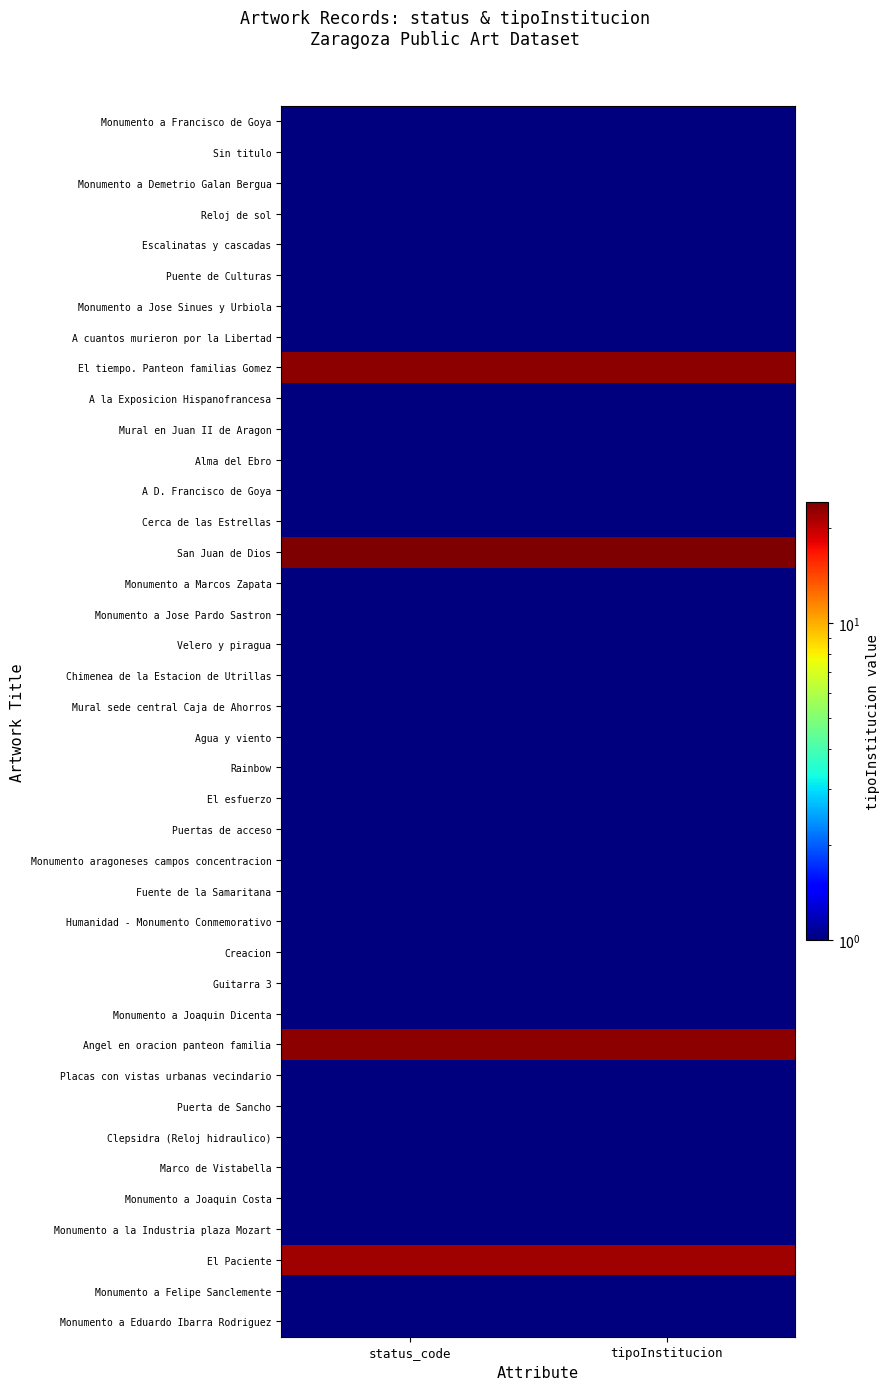

Rank the series by their maximum value, from highest to lowest.

San Juan de Dios, El tiempo. Panteon familias Gomez, Angel en oracion panteon familia, El Paciente, Monumento a Francisco de Goya, Sin titulo, Monumento a Demetrio Galan Bergua, Reloj de sol, Escalinatas y cascadas, Puente de Culturas, Monumento a Jose Sinues y Urbiola, A cuantos murieron por la Libertad, A la Exposicion Hispanofrancesa, Mural en Juan II de Aragon, Alma del Ebro, A D. Francisco de Goya, Cerca de las Estrellas, Monumento a Marcos Zapata, Monumento a Jose Pardo Sastron, Velero y piragua, Chimenea de la Estacion de Utrillas, Mural sede central Caja de Ahorros, Agua y viento, Rainbow, El esfuerzo, Puertas de acceso, Monumento aragoneses campos concentracion, Fuente de la Samaritana, Humanidad - Monumento Conmemorativo, Creacion, Guitarra 3, Monumento a Joaquin Dicenta, Placas con vistas urbanas vecindario, Puerta de Sancho, Clepsidra (Reloj hidraulico), Marco de Vistabella, Monumento a Joaquin Costa, Monumento a la Industria plaza Mozart, Monumento a Felipe Sanclemente, Monumento a Eduardo Ibarra Rodriguez